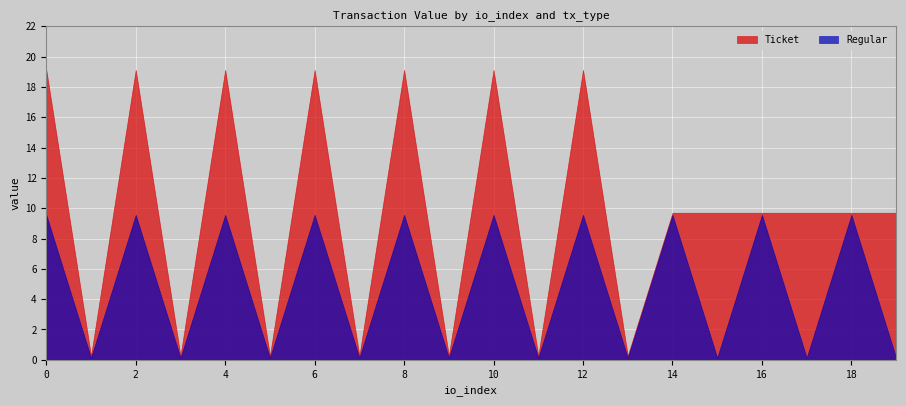

What are all the series names shown in the legend?

Ticket, Regular